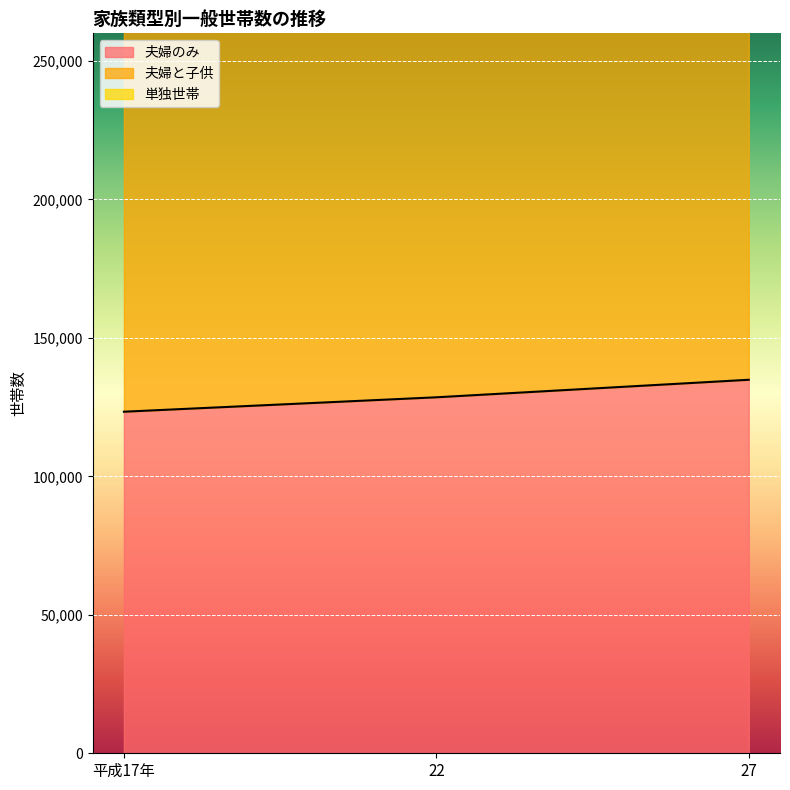

Rank the categories by 夫婦のみ value from highest to lowest.

27, 22, 平成17年